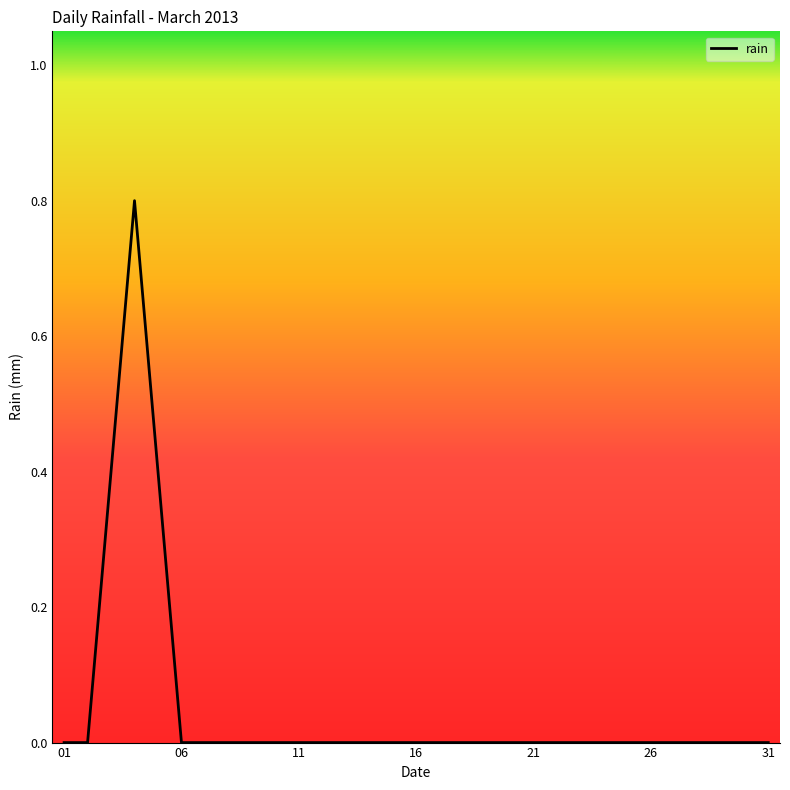

What is the greatest value displayed?

0.8